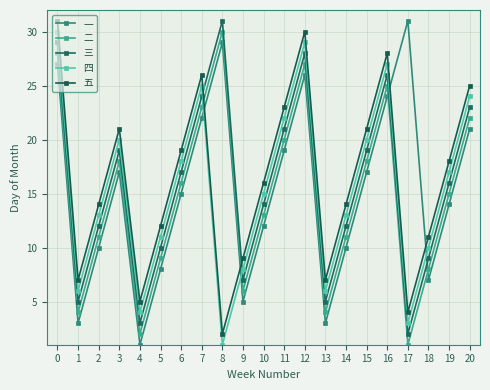

What is the difference between the maximum and minimum values in the 四 series?

29